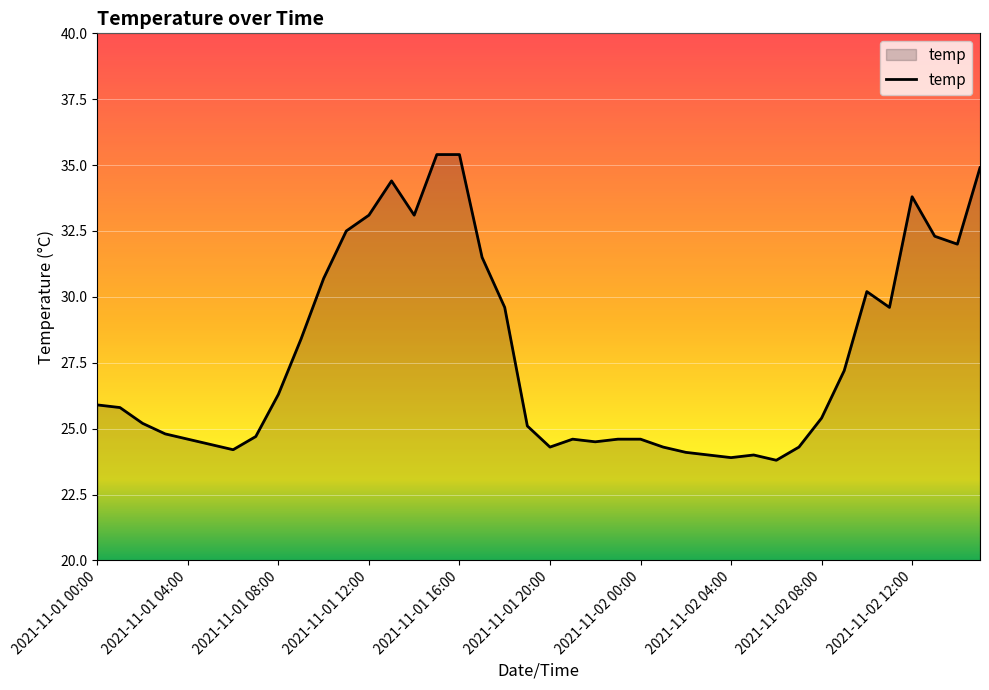

What is the minimum value shown in the chart?

23.8